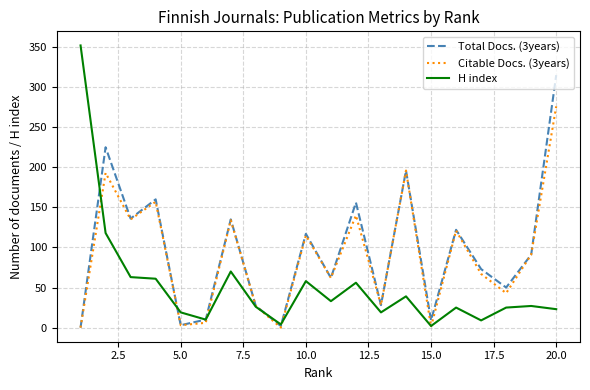

Which series has the largest range (max minus min)?

H index